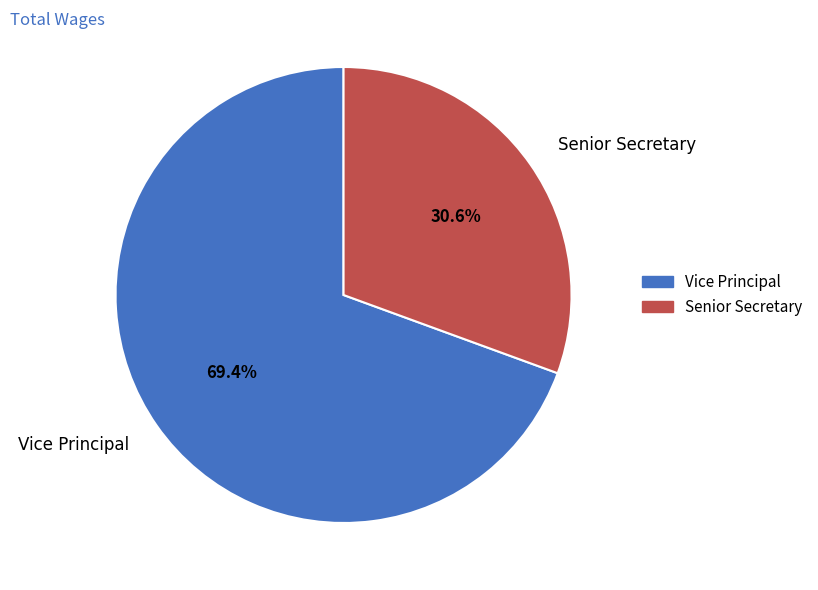

Count the number of slices in the pie.

2